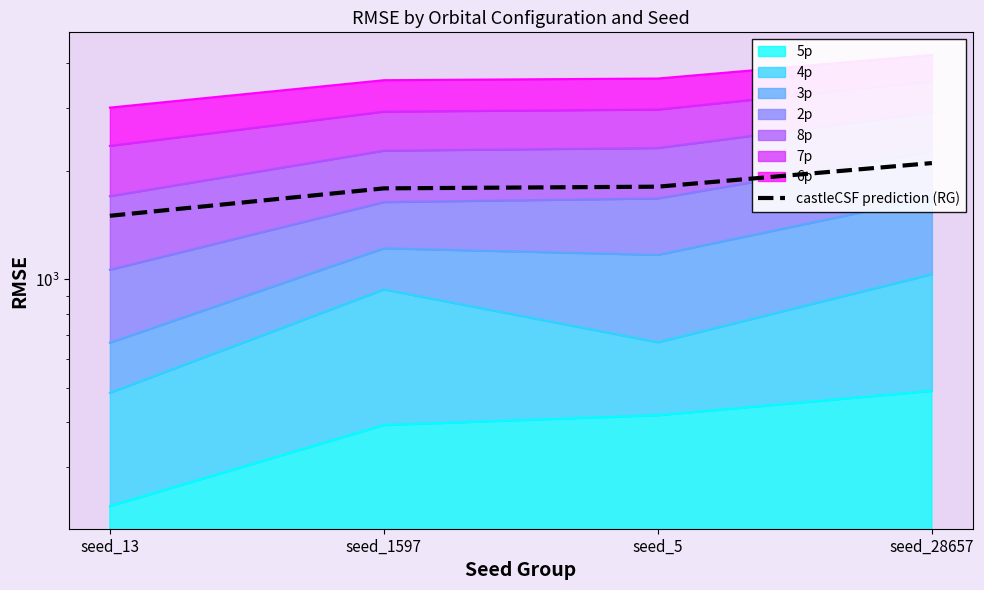

What is the change in value from seed_1597 to seed_28657?

+315.4